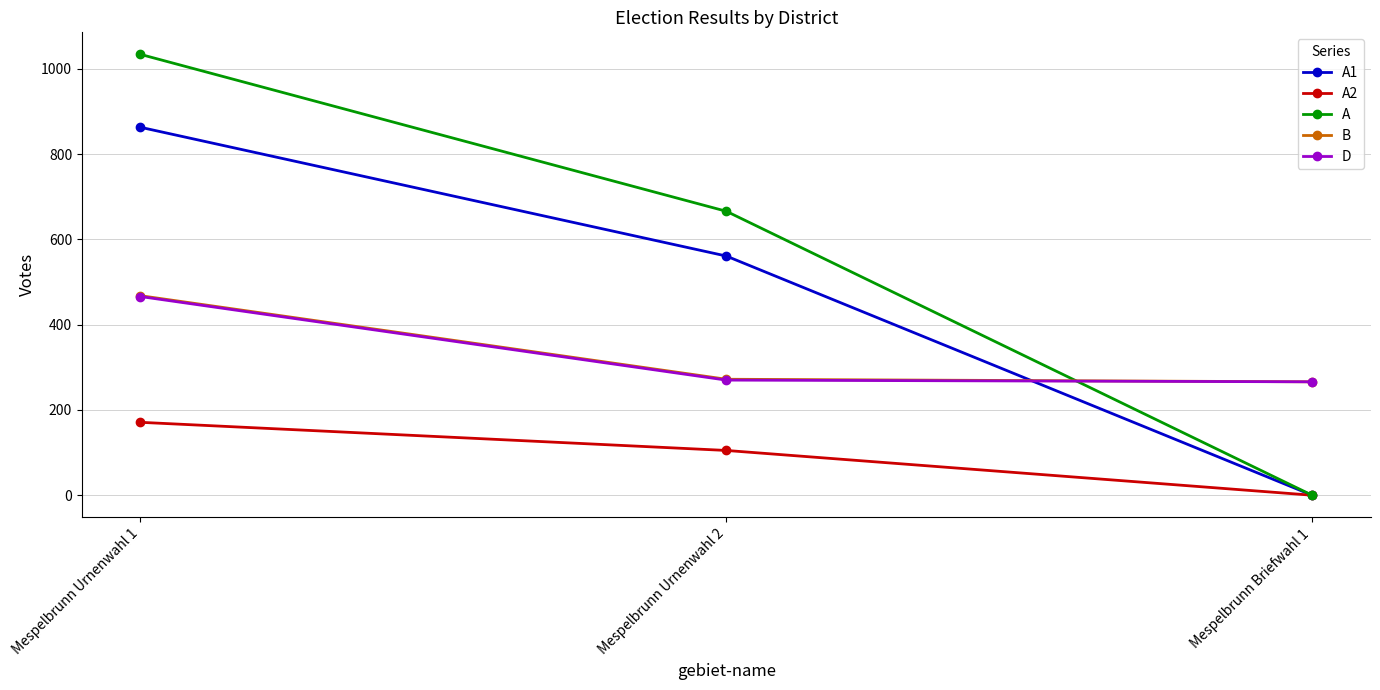

How many distinct data groups are displayed?

5